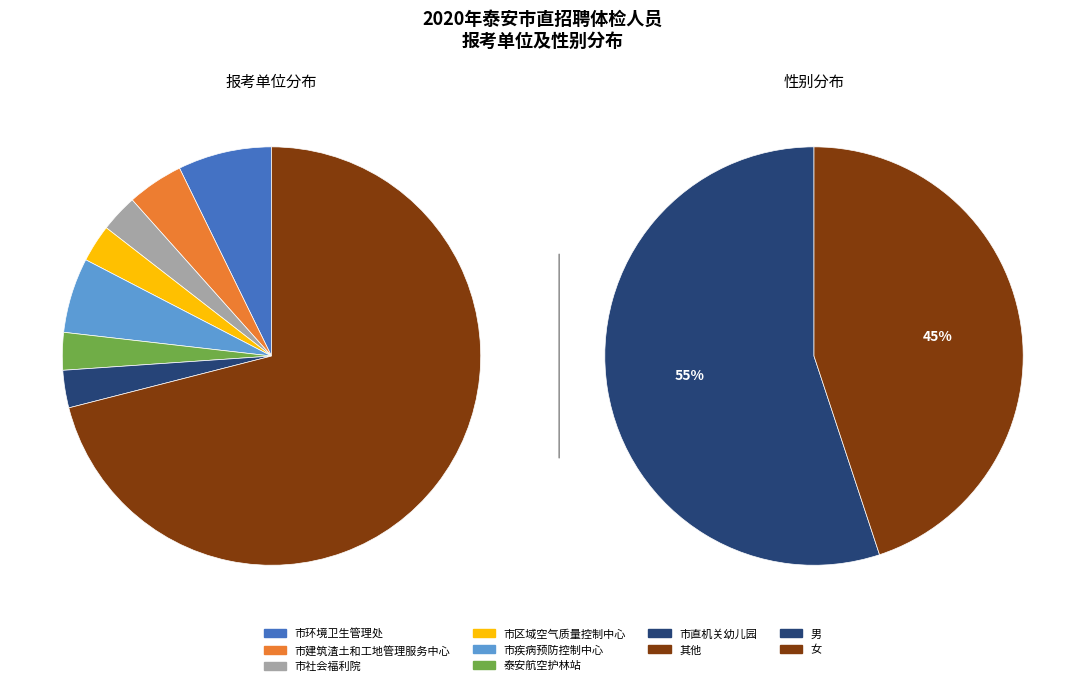

To the nearest percent, what is the average slice percentage?

50%